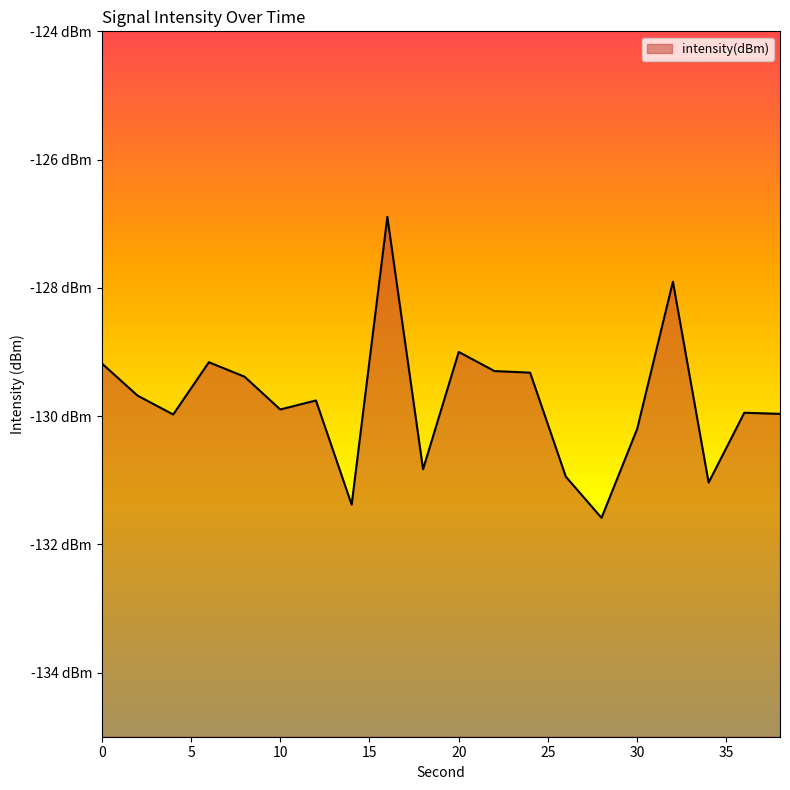

What is the sum of all values?

-2595.3